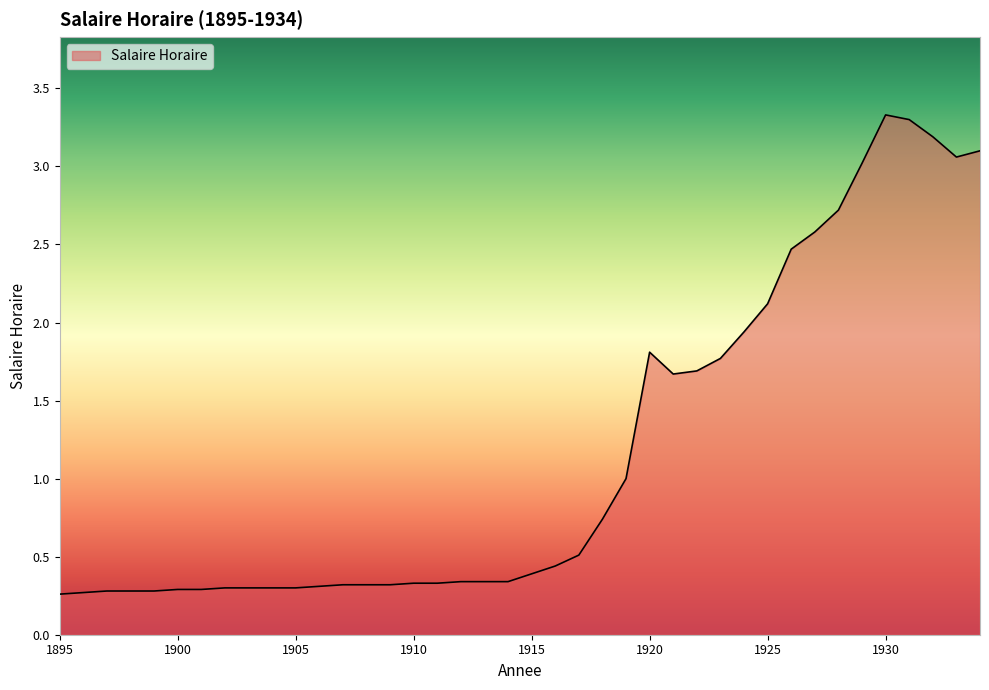

What is the difference between the second highest and second lowest values?

3.0